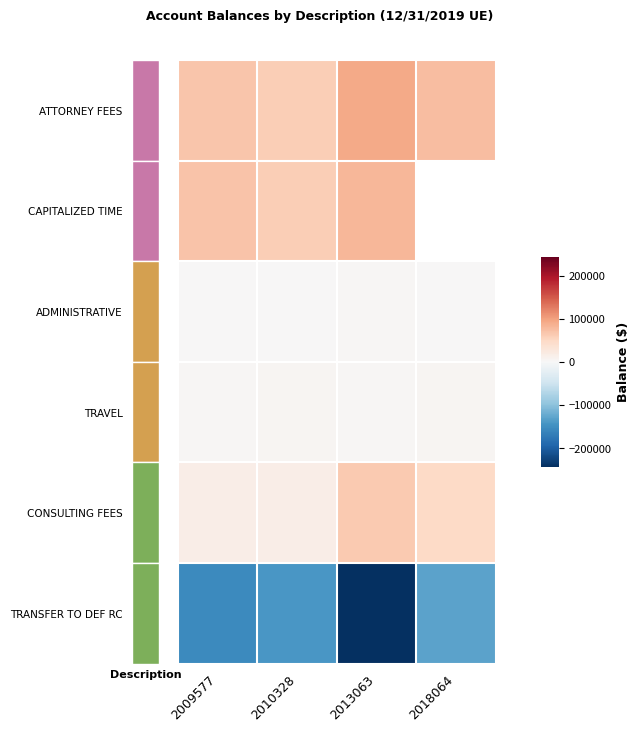

Where is TRANSFER TO DEF RC nearest to the value -187056?

2009577